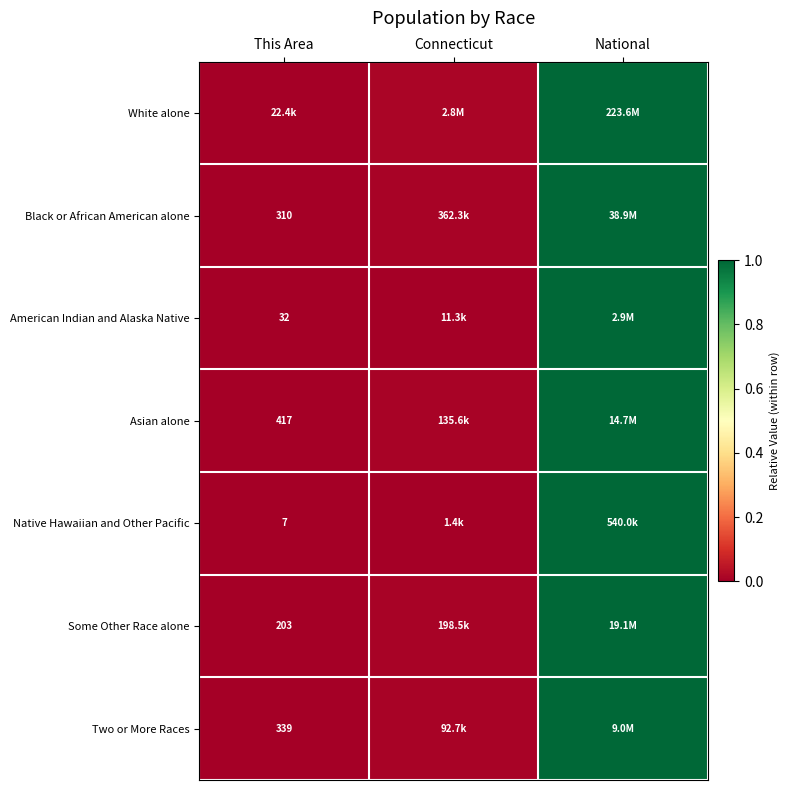

Which series has the largest total across all categories?

White alone